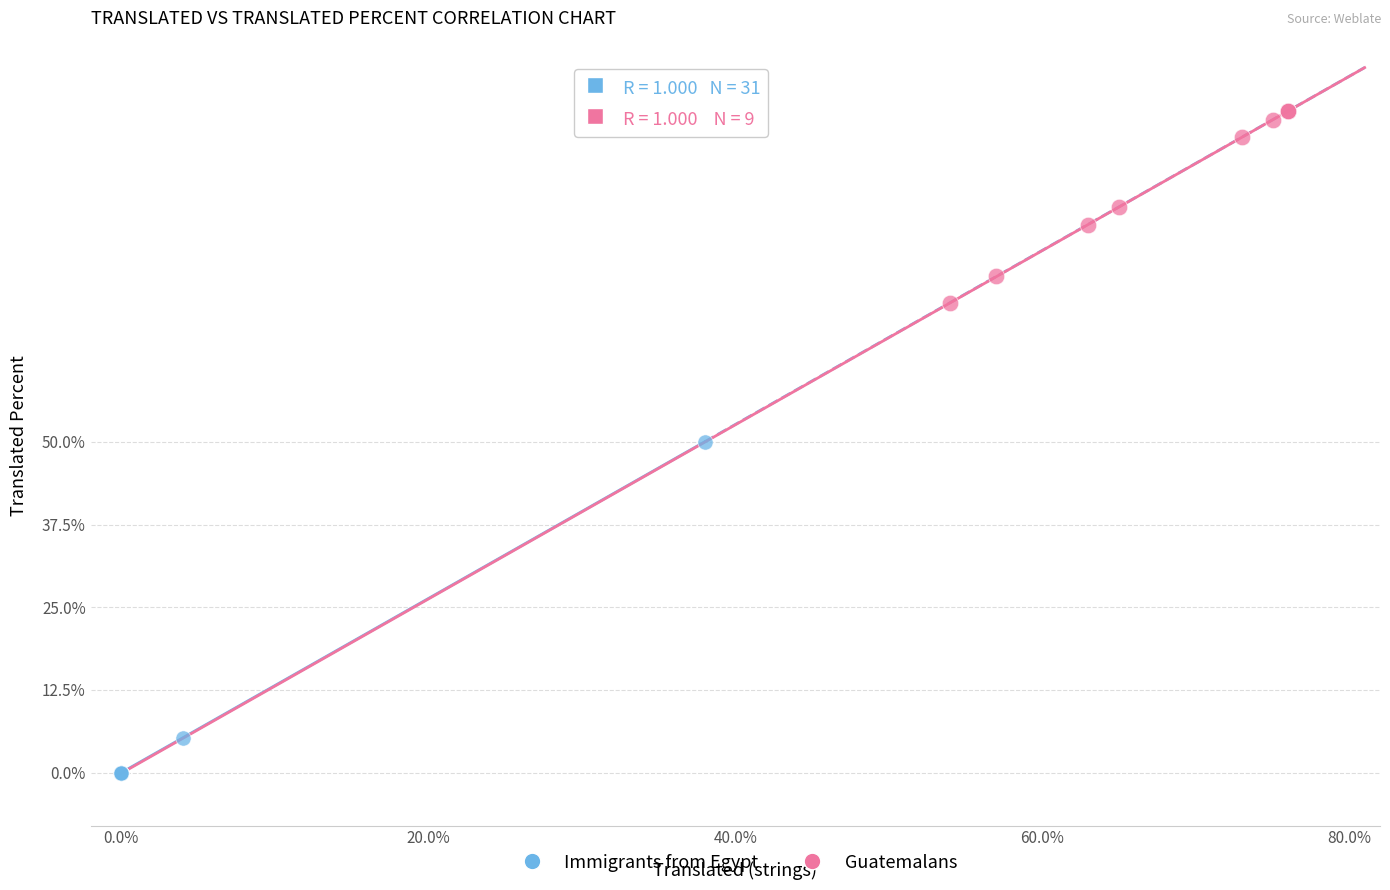

Which series reaches the minimum Y coordinate?

Immigrants from Egypt